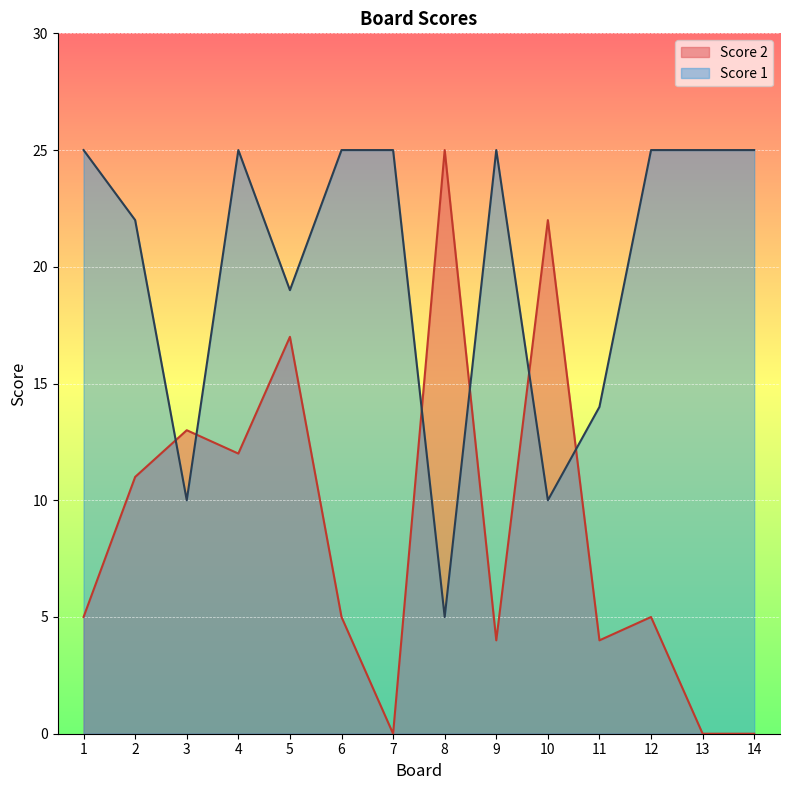

What are all the series names shown in the legend?

Score 2, Score 1